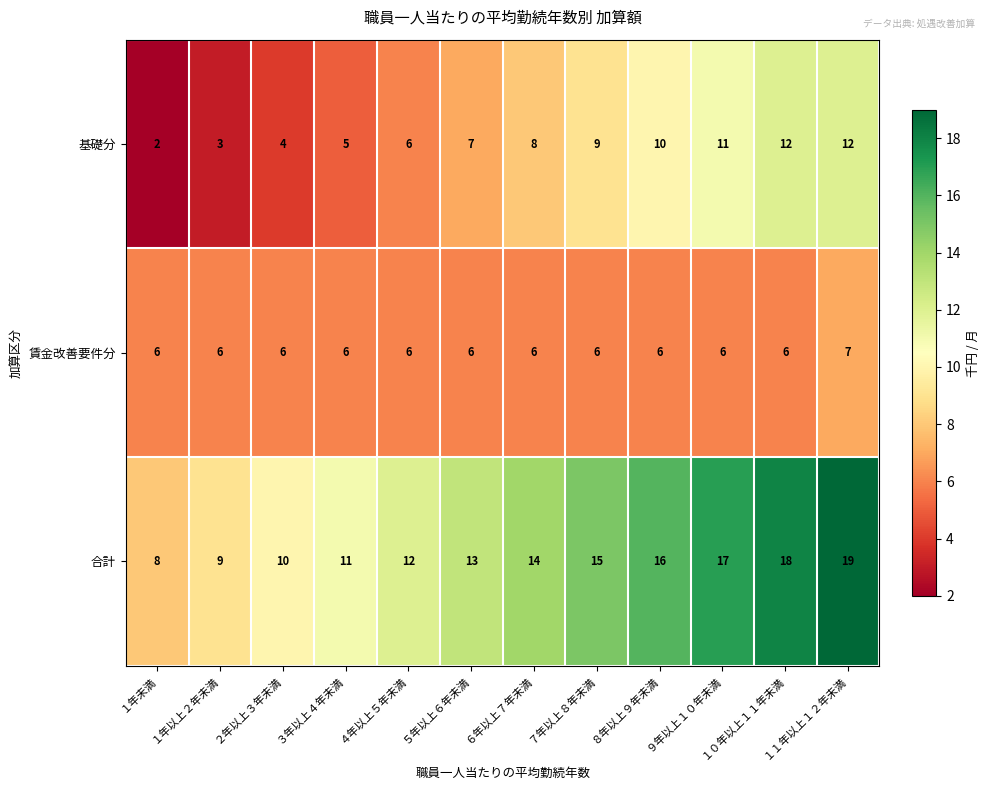

What is the minimum value for 賃金改善要件分?

6